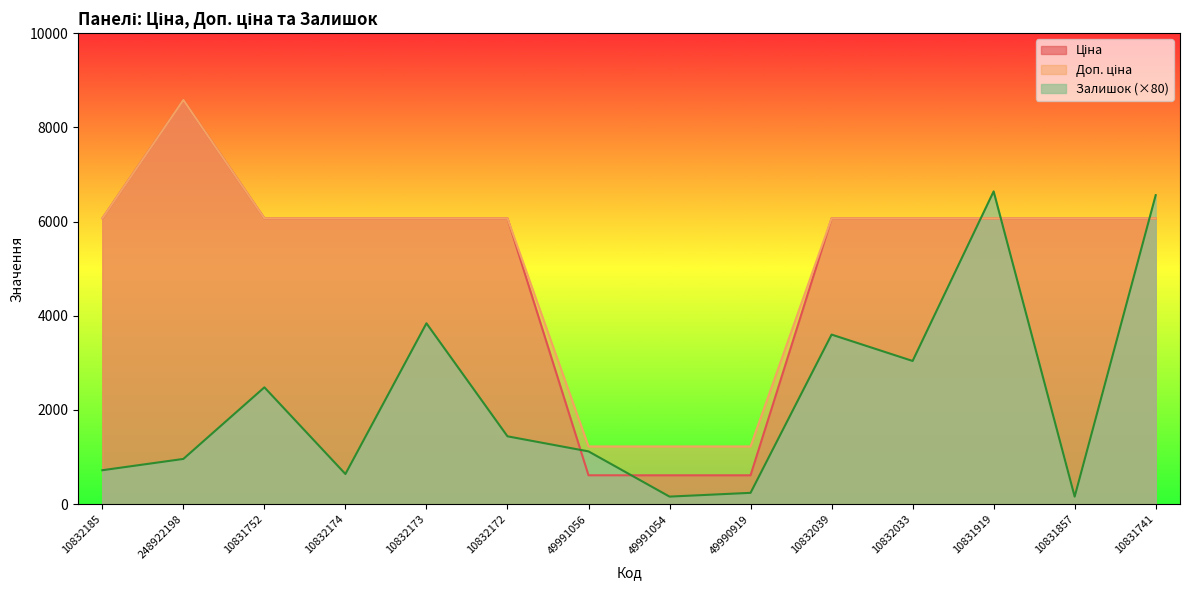

True or false: Доп. ціна and Ціна intersect in this chart.

False